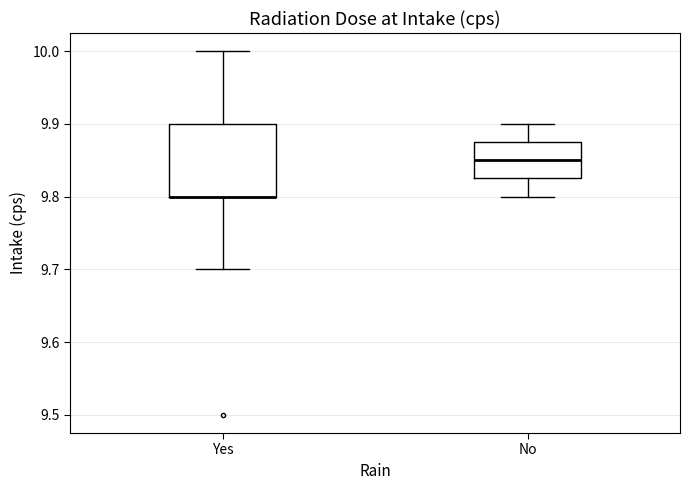

Where does the lower whisker of the box for Yes end on the y-axis? The values are not printed on the chart, so give them approximately, as read against the axis.

9.70